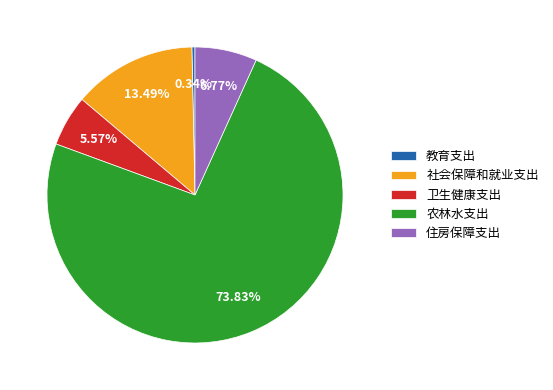

Approximately how many times larger is the value at 教育支出 compared to 住房保障支出?

0.1